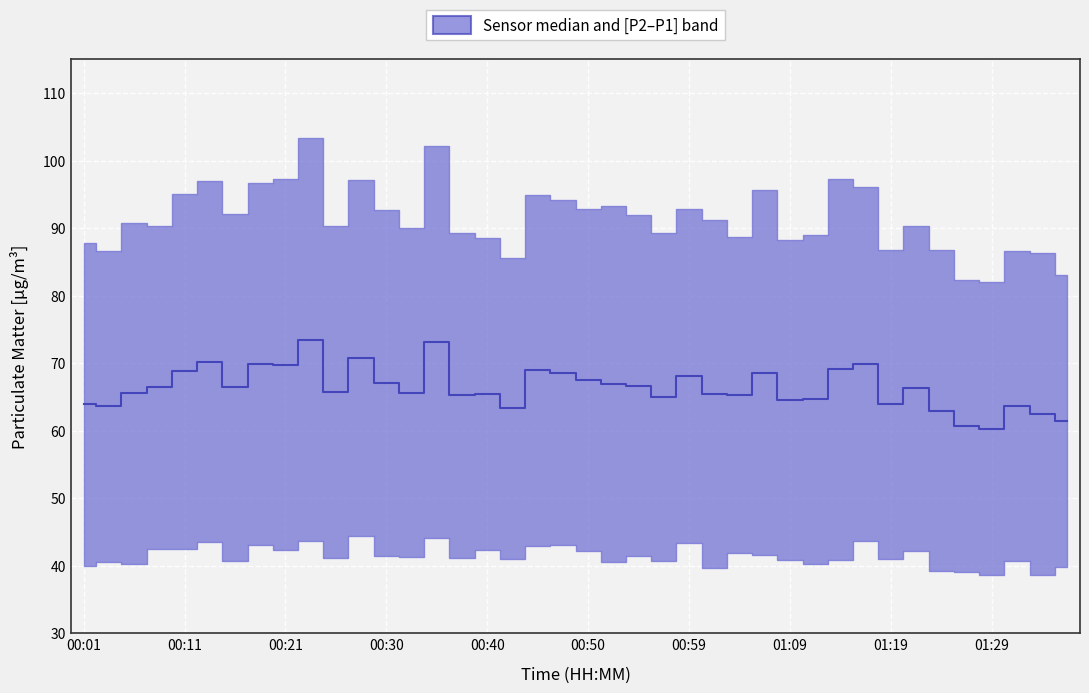

How many points are higher than both their immediate neighbors (excluding endpoints)?

12